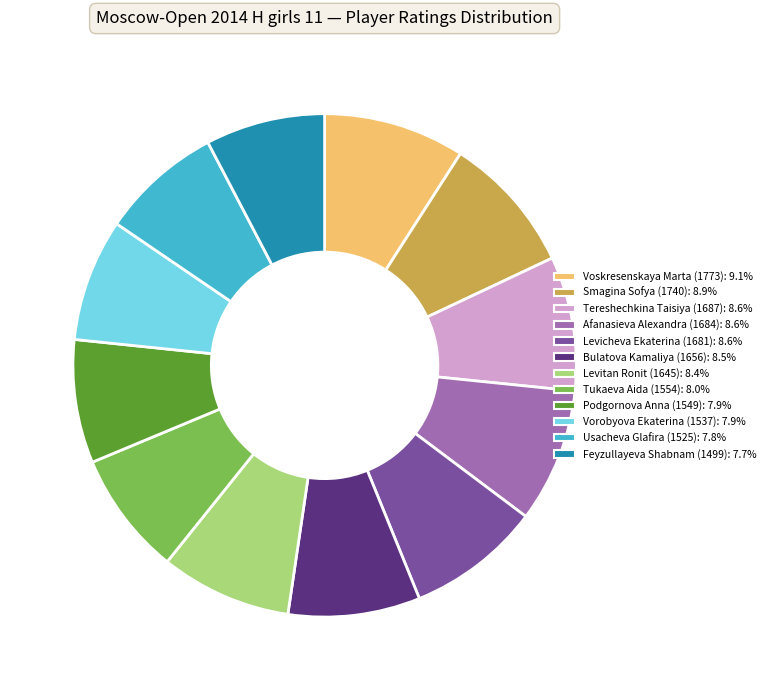

What is the ratio of the value at Levicheva Ekaterina (1681): 8.6% to the value at Tukaeva Aida (1554): 8.0%?

1.1